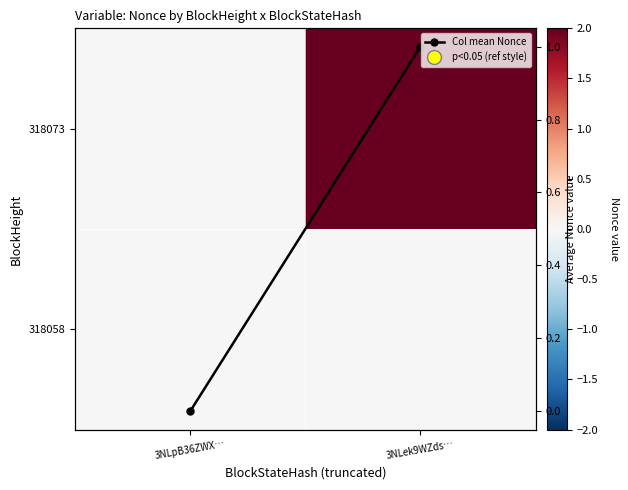

What is the spread (max minus min) of values at 3NLek9WZds…?

2